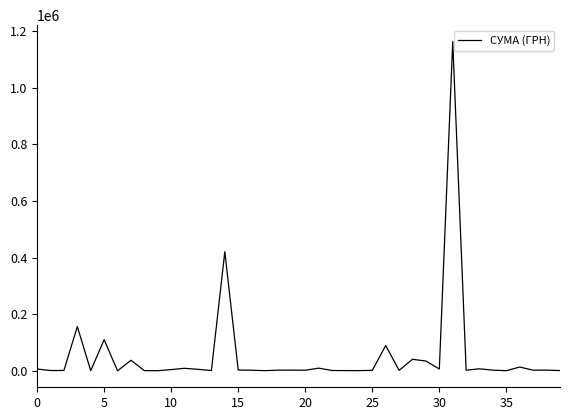

What is the maximum value shown in the chart?

1162568.1